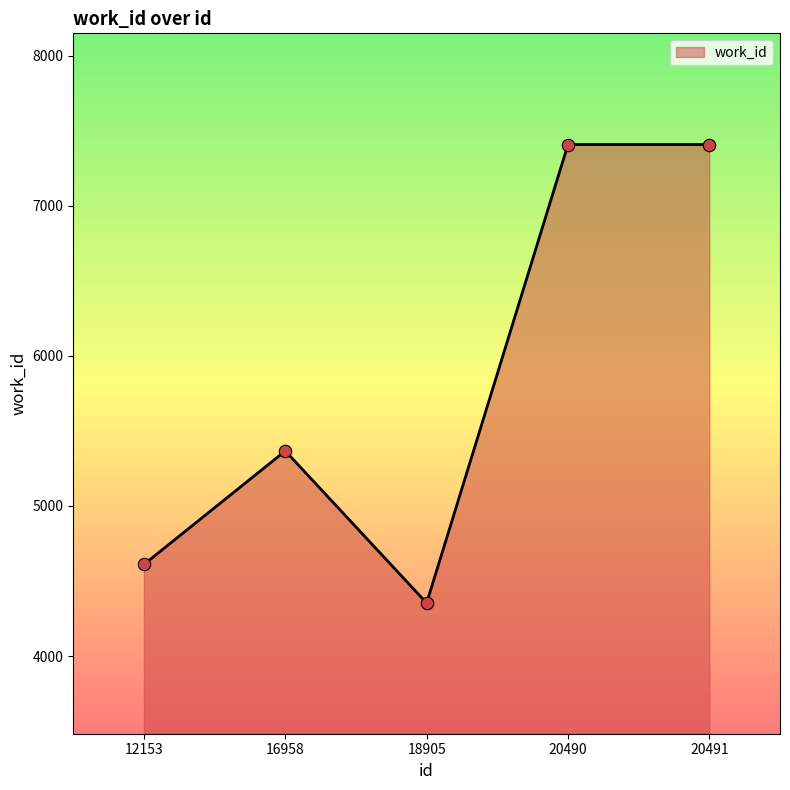

Between 12153 and 20490, which is larger?

20490